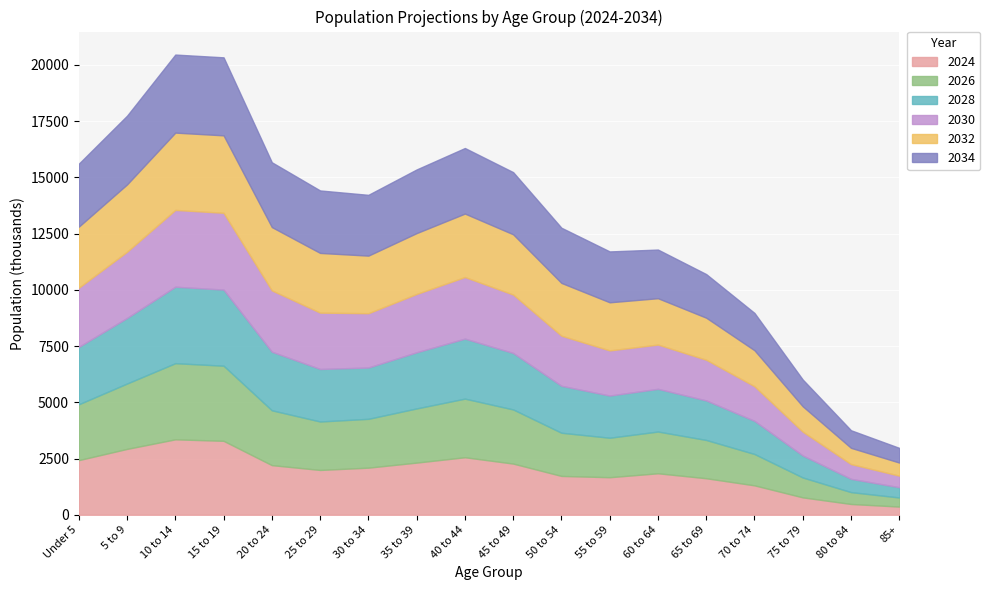

Which series changed the most between 35 to 39 and 55 to 59?

2026